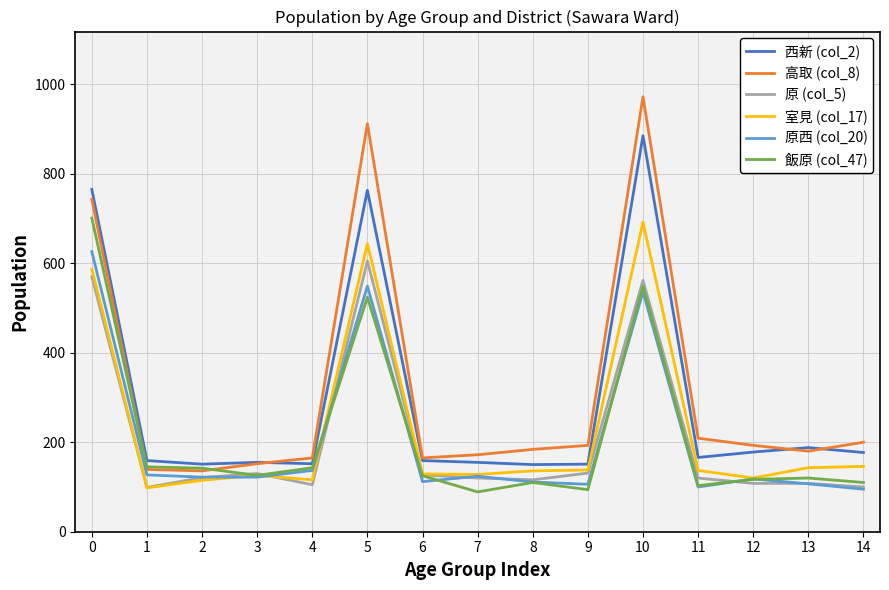

How many lines are shown in the chart?

6